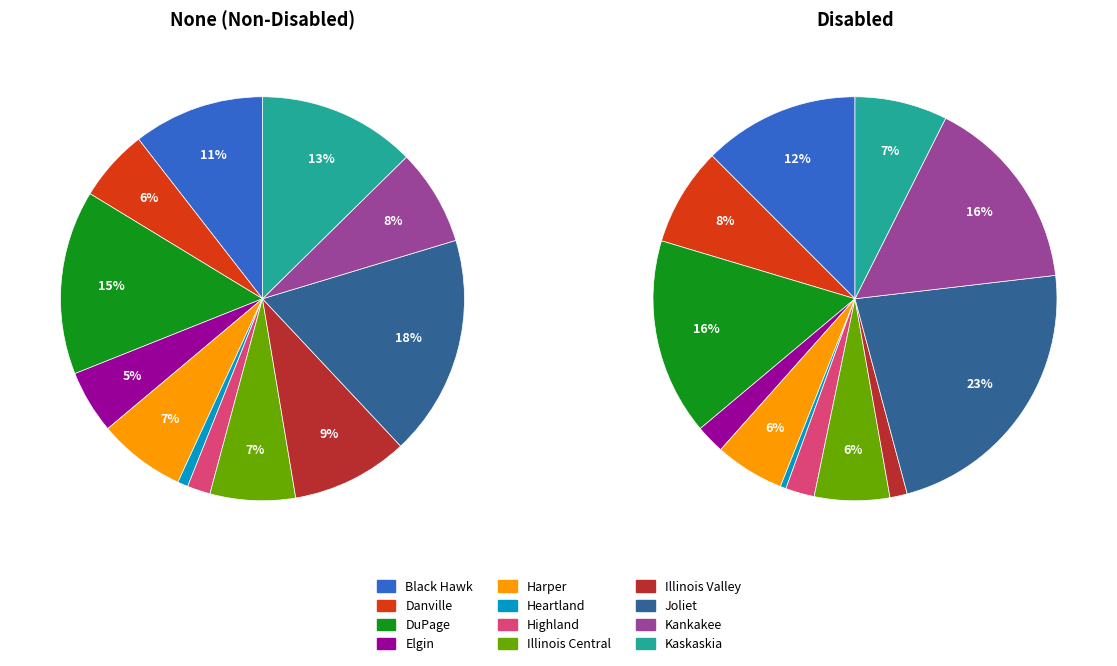

Count the number of slices in the pie.

12